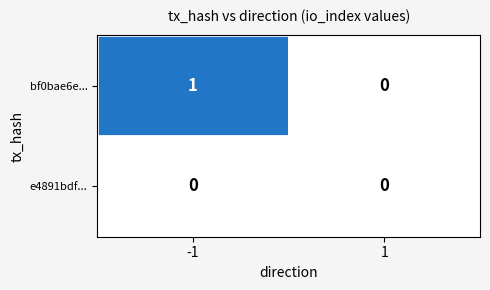

Reading right to left, extract all data points from this chart.

bf0bae6e...: 0	1
e4891bdf...: 0	0